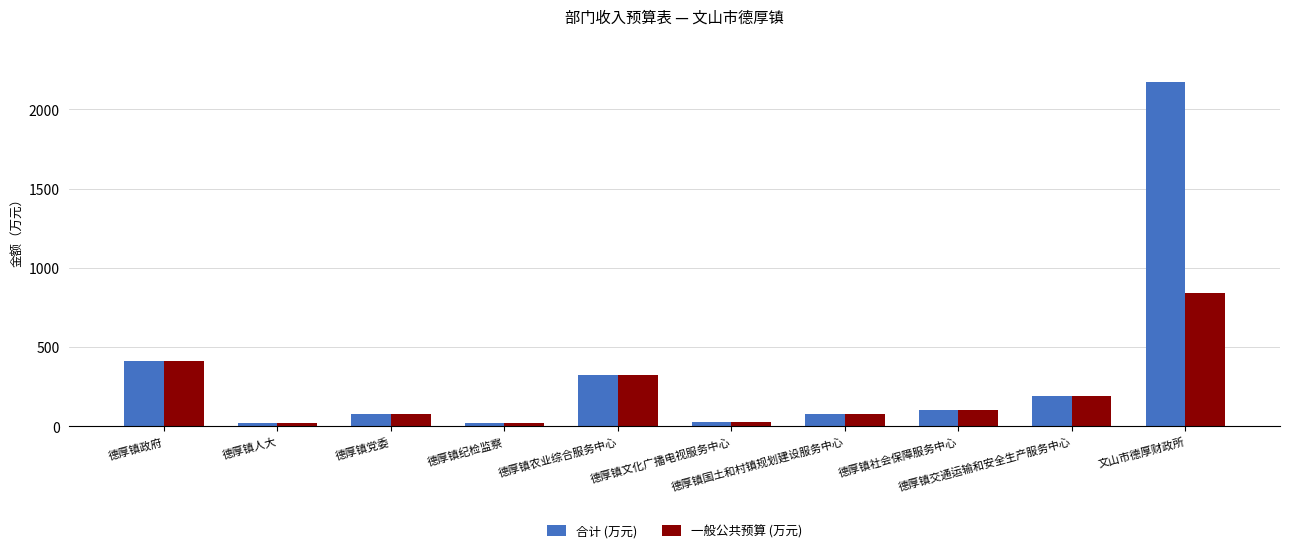

Is it true that 合计 (万元) equals 279.8 at 德厚镇政府?

False